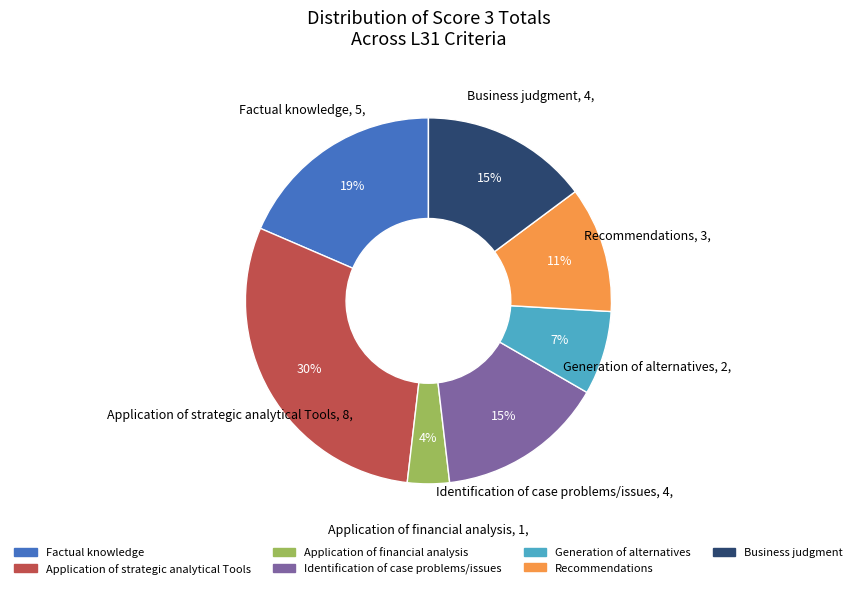

Do Identification of case problems/issues and Business judgment together represent more than half of the pie?

No